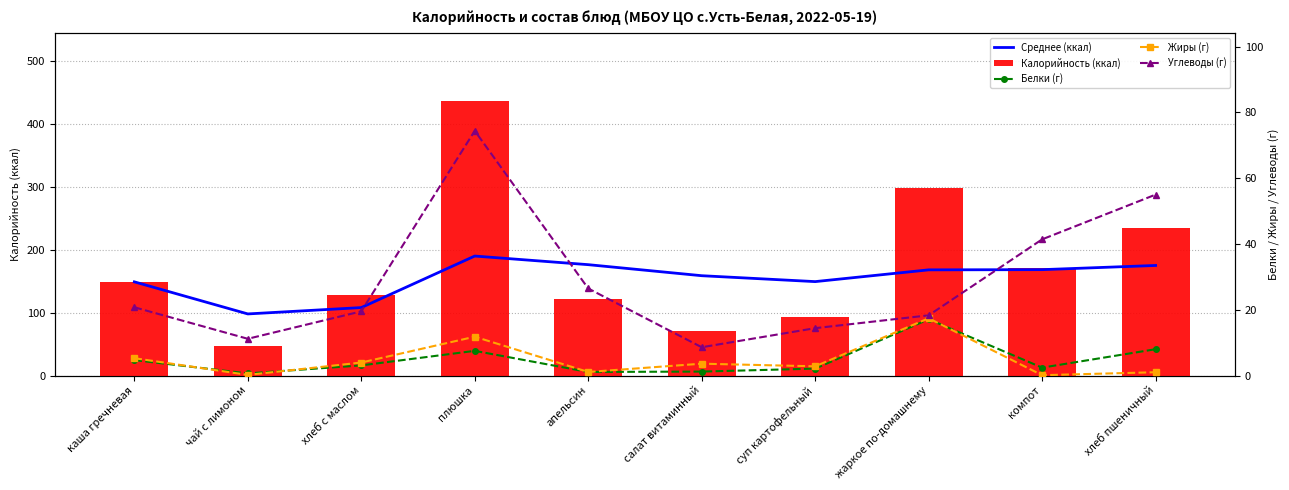

What is the value of the Среднее (ккал) bar at the 10th from the left?

175.1